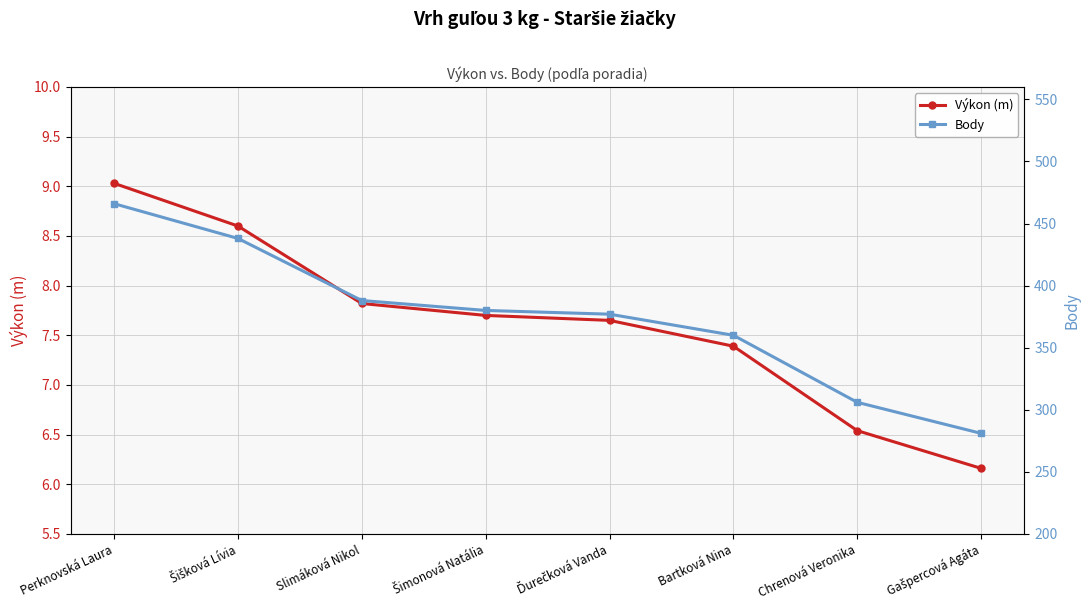

What is the minimum value shown in the chart?

6.2